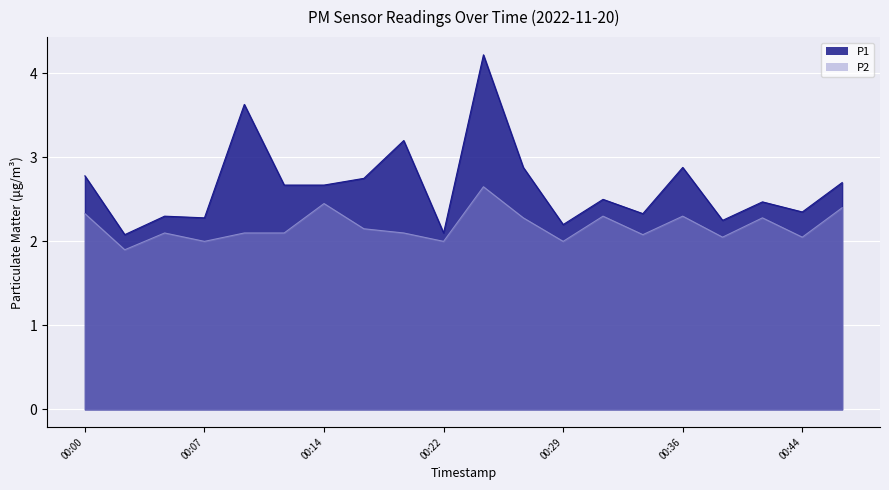

Which category has the lowest value across all series?

00:02